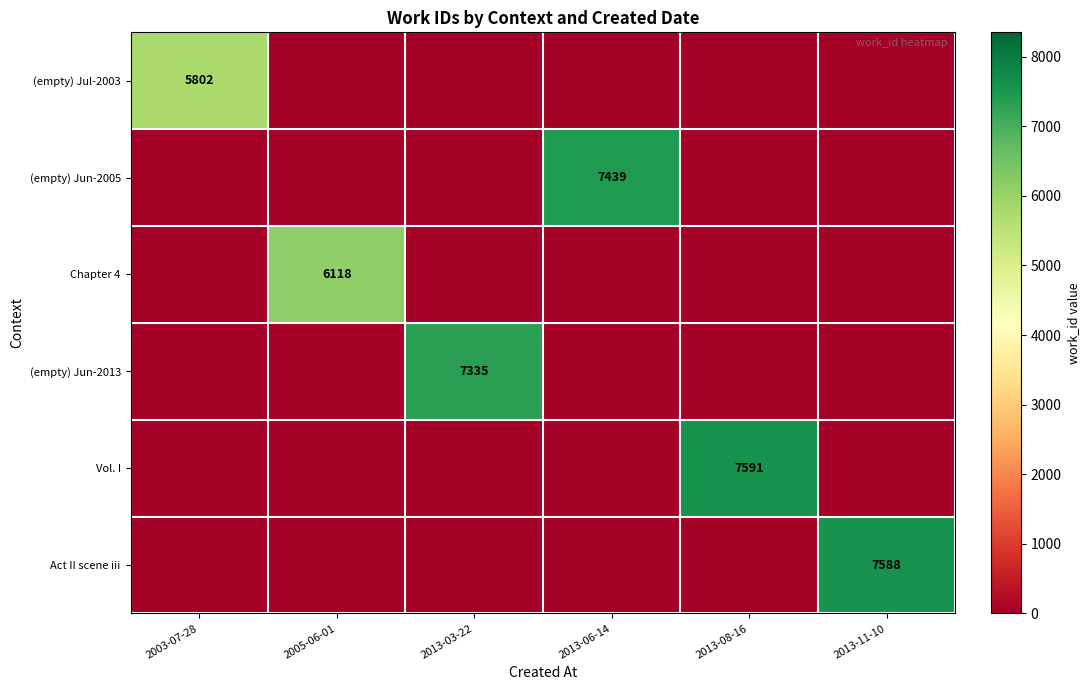

How many categories are shown in the chart?

6